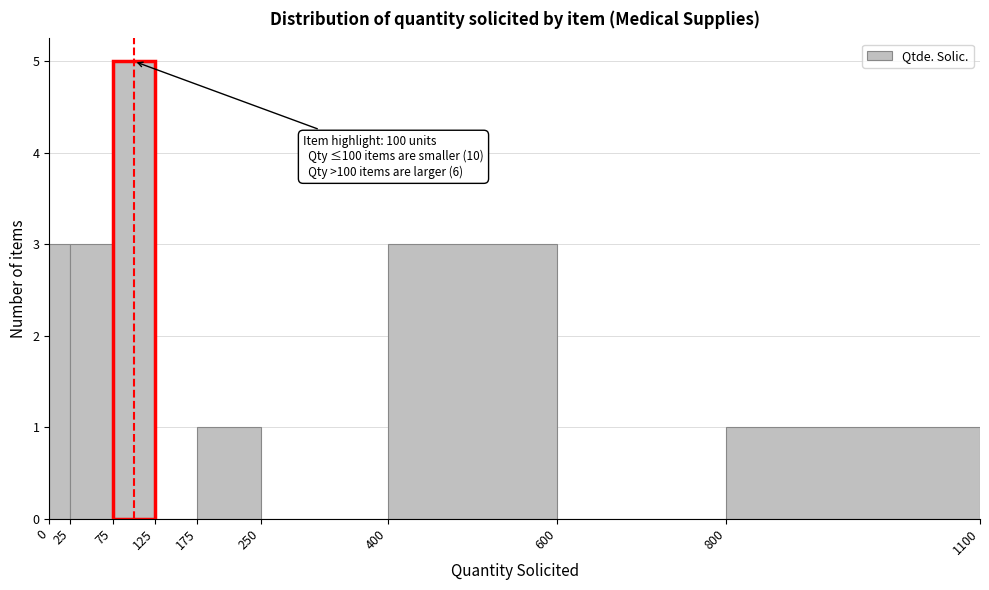

Over which range of the x-axis is the bar tallest?

75 to 125